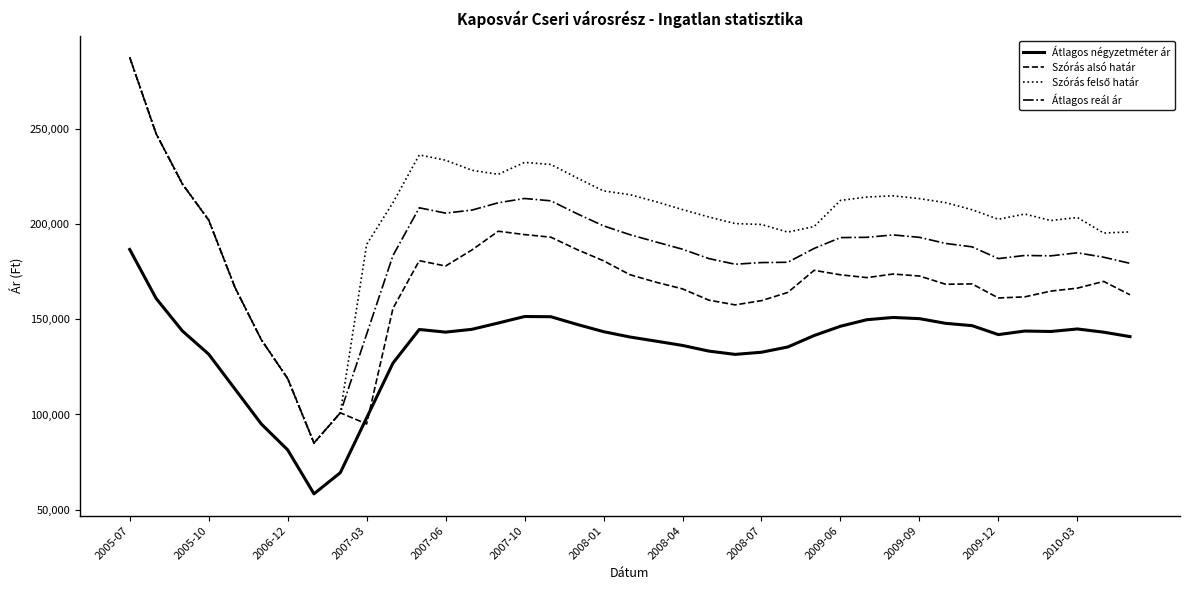

What is the greatest value displayed?

287503